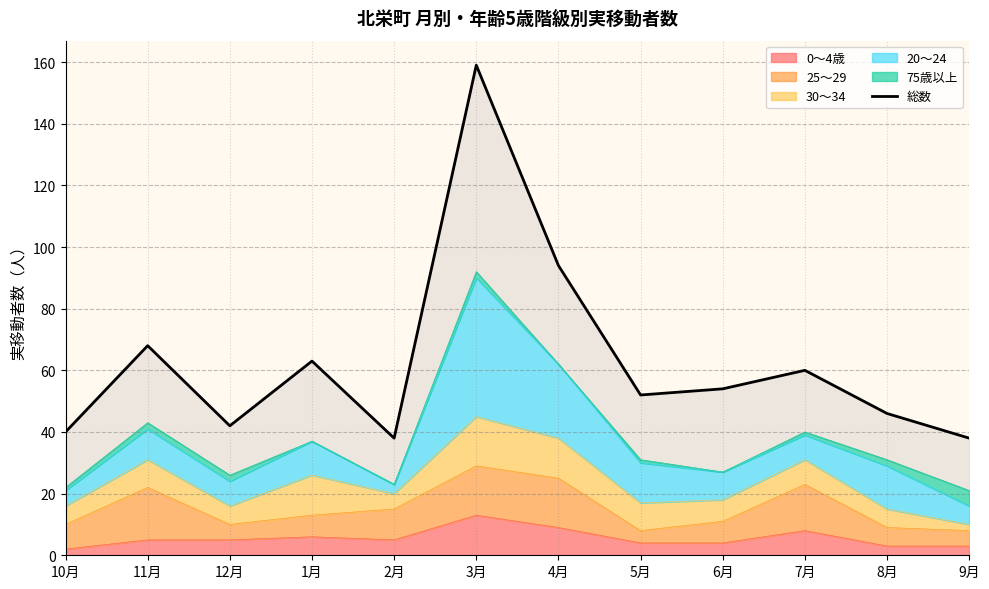

Rank the categories by value from lowest to highest.

2月, 9月, 10月, 12月, 8月, 5月, 6月, 7月, 1月, 11月, 4月, 3月